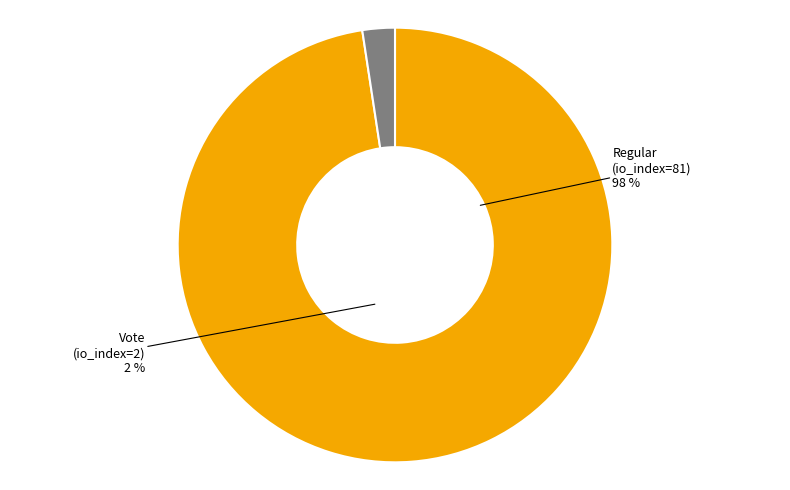

To the nearest percent, what is the combined percentage of Regular (io_index=81) and Vote (io_index=2)?

100%